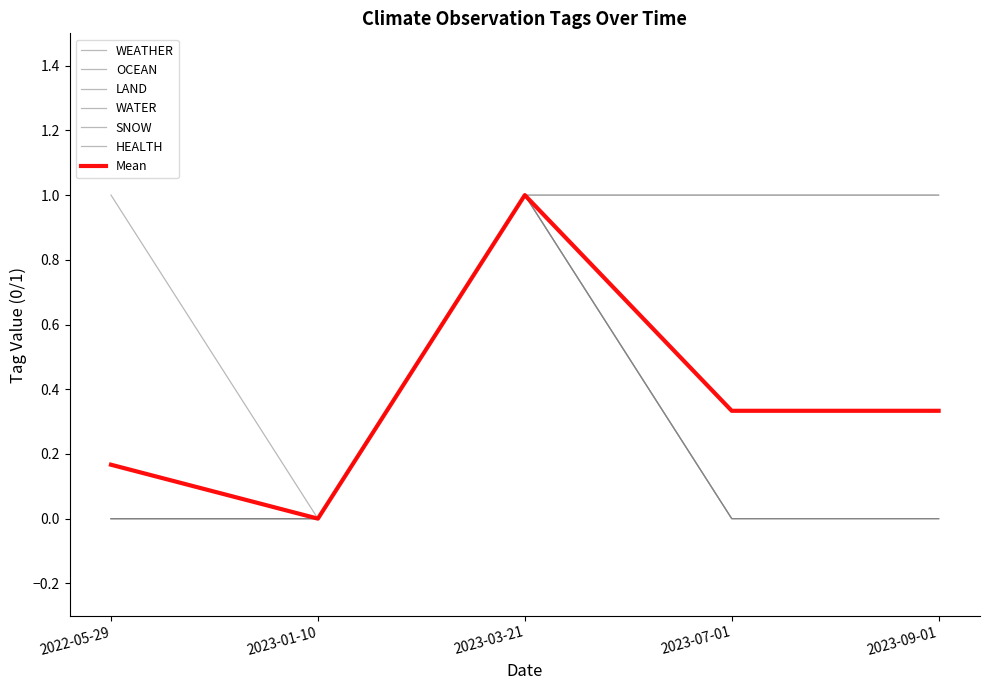

True or false: SNOW and WEATHER cross at least once.

False